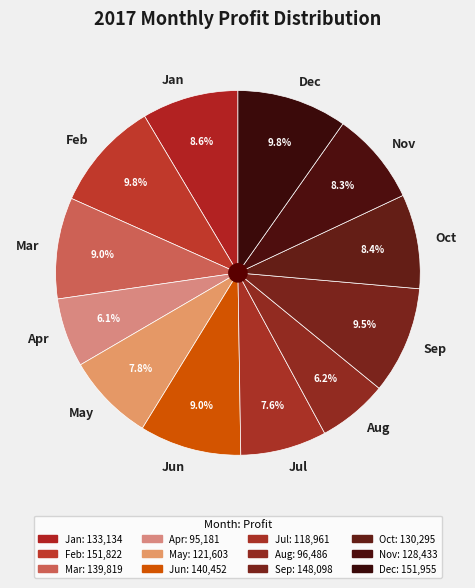

To the nearest percent, what is the difference between the largest and smallest slice percentages?

4%